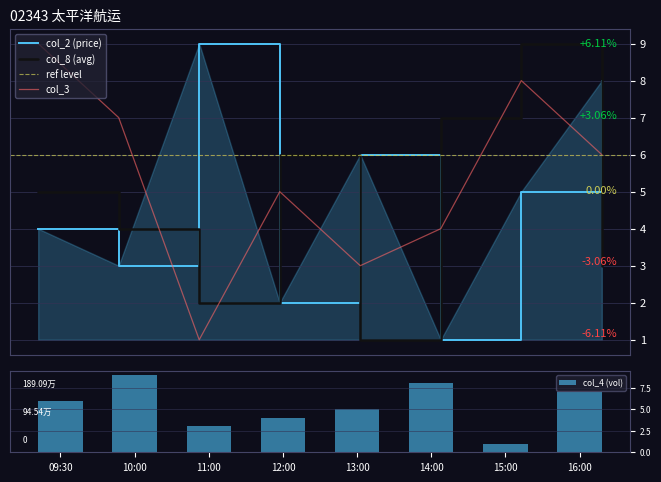

Reading left to right, what are all the values shown in this chart?

col_2: 4	3	9	2	6	1	5	8
col_8: 5	4	2	6	1	7	9	3
col_3: 9	7	1	5	3	4	8	6
col_4: 6	9	3	4	5	8	1	7